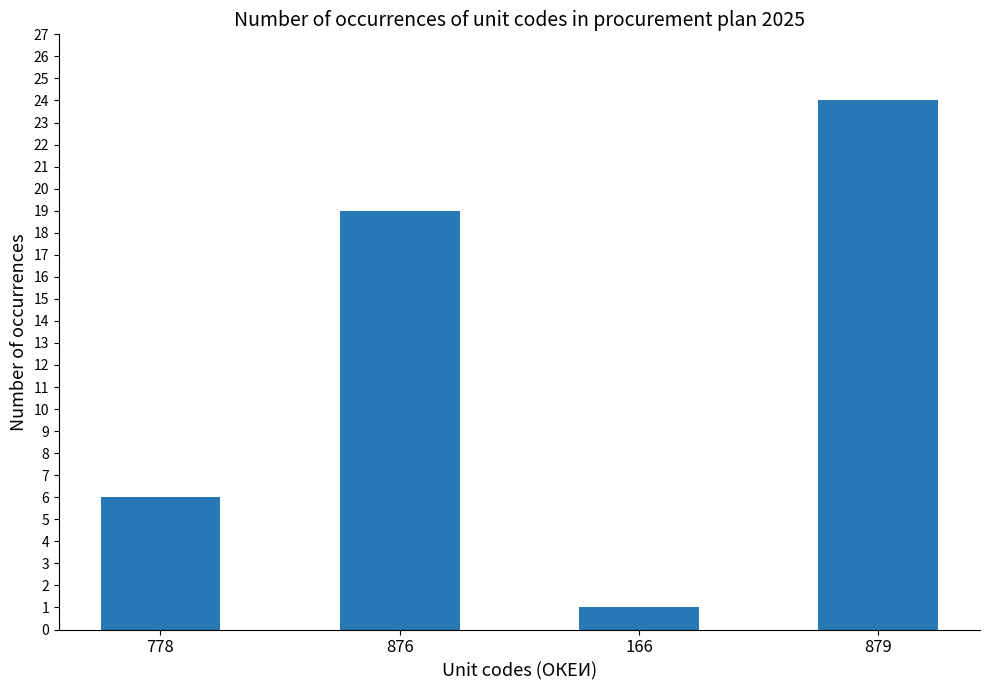

What is the label of the 3rd bar from the right?

876